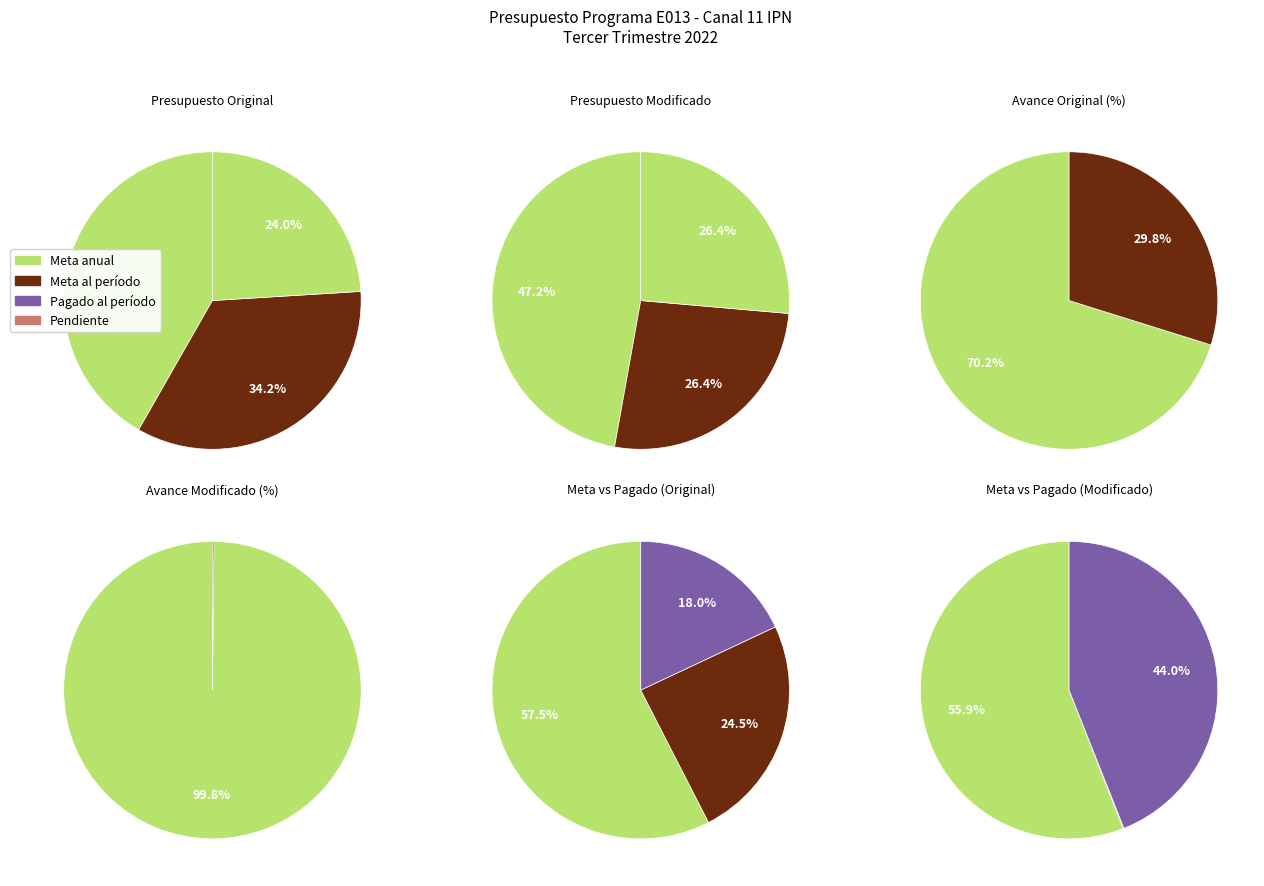

What percentage is the Meta anual (Millones de pesos) slice, to the nearest percent?

47%